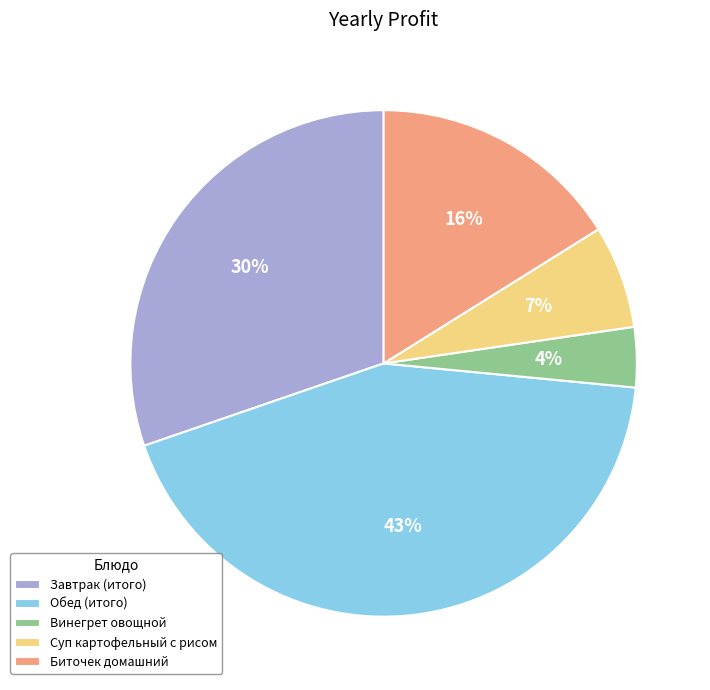

Is there any slice that represents more than half of the pie?

No